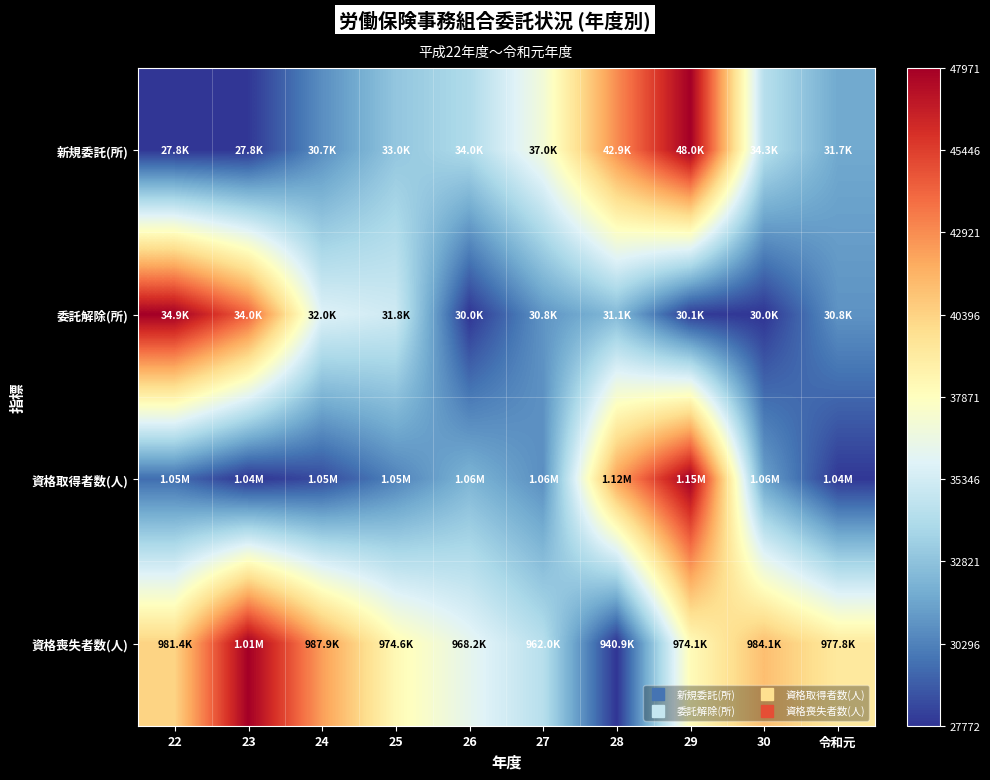

Between 25 and 30, which is larger?

30